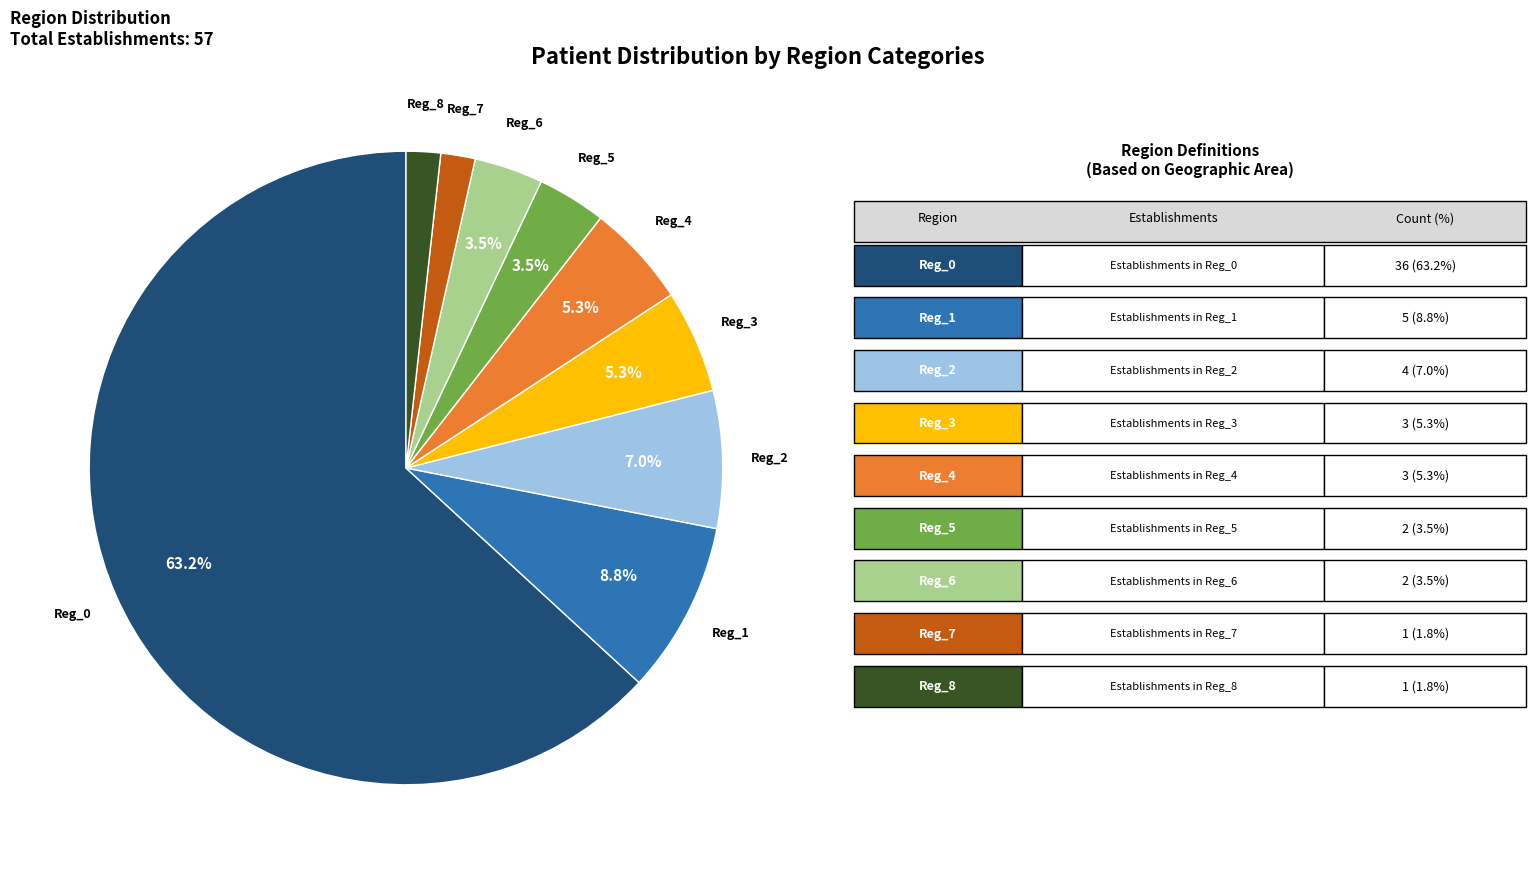

What percentage is the Reg_8 slice, to the nearest percent?

2%